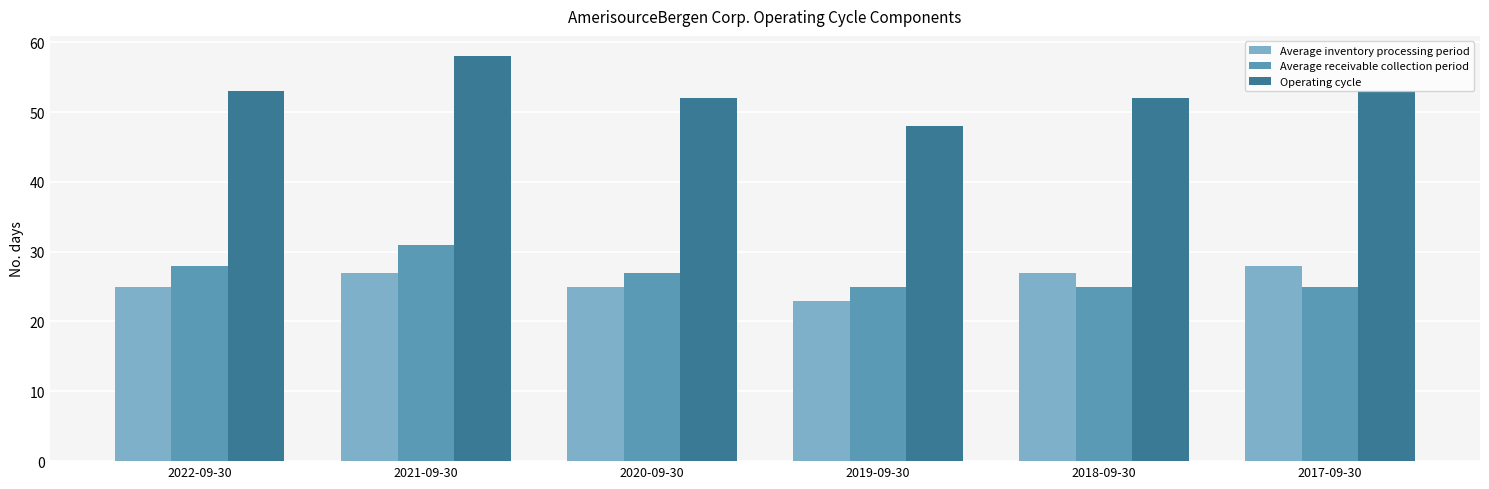

Reading left to right, transcribe all the data shown in this chart.

Average inventory processing period: 25	27	25	23	27	28
Average receivable collection period: 28	31	27	25	25	25
Operating cycle: 53	58	52	48	52	53